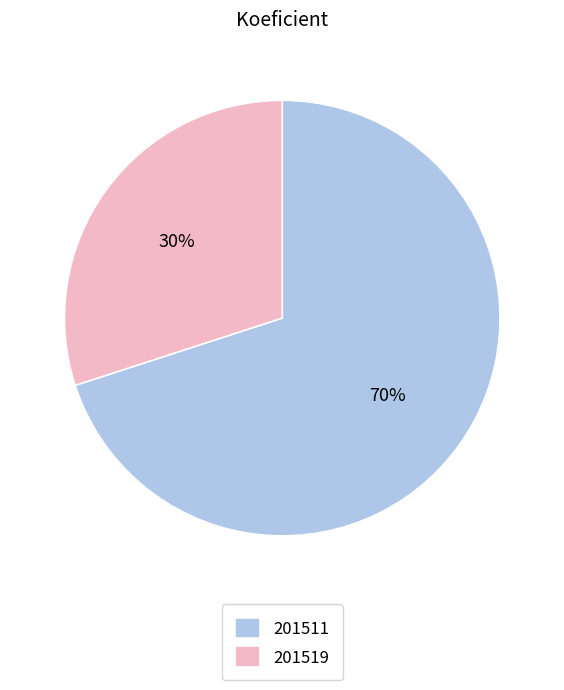

To the nearest percent, what is the combined percentage of 201511 and 201519?

100%